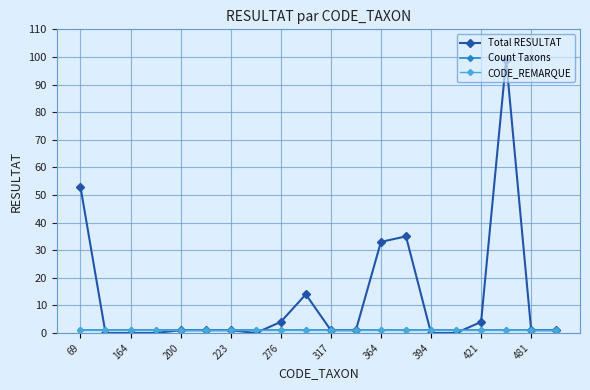

Does the chart have visible grid lines?

Yes